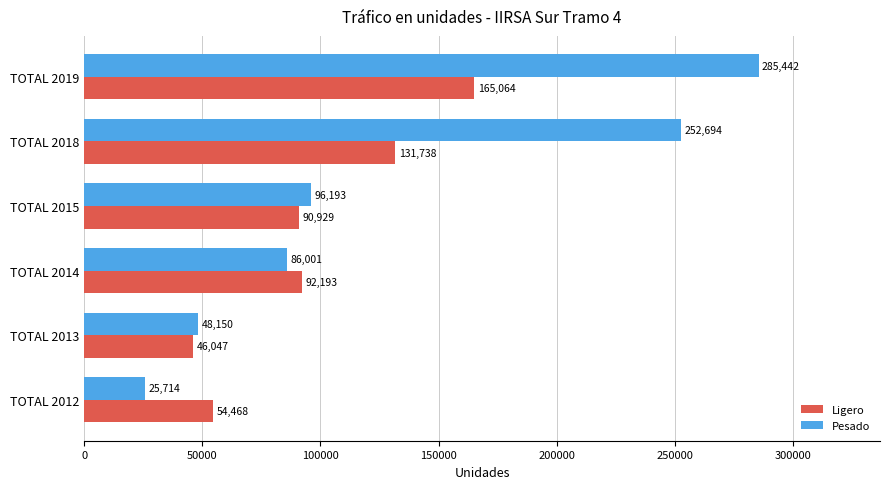

Which category has the highest value in the Pesado series?

TOTAL 2019